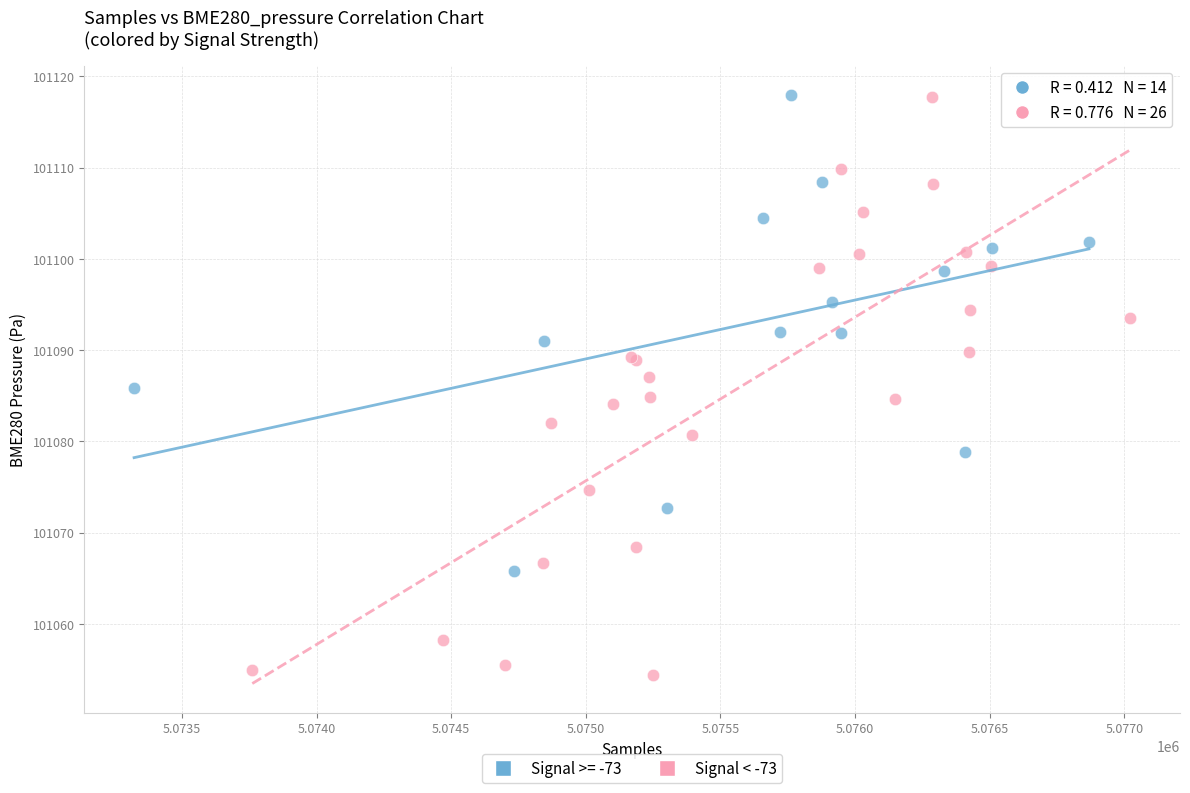

Which series has the widest spread of Y values?

Signal < -73